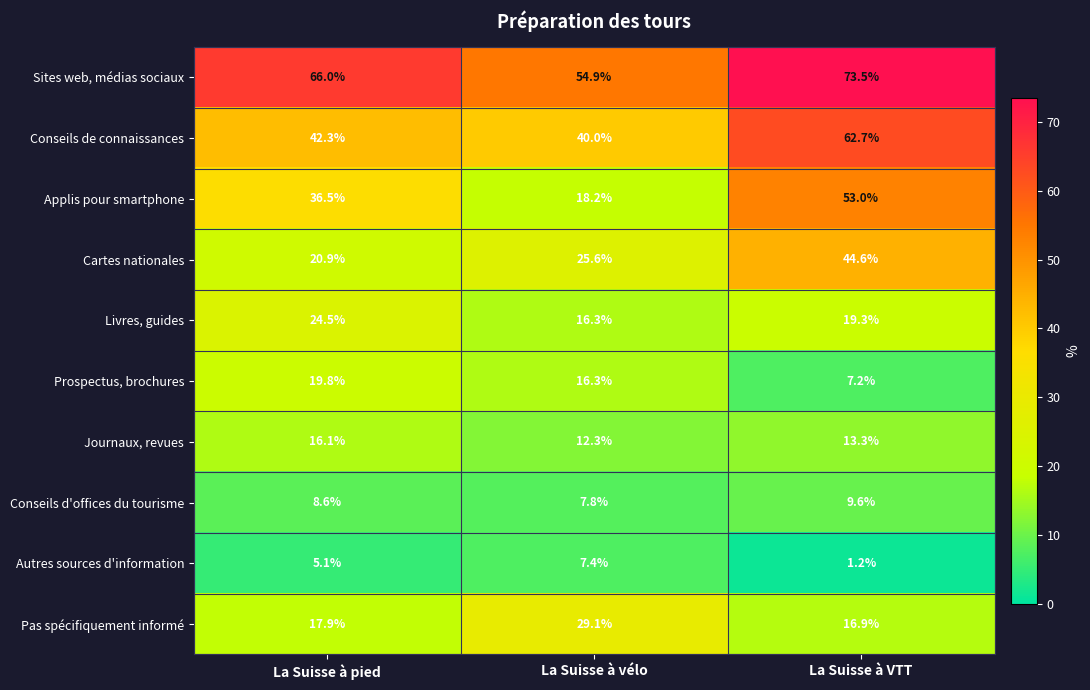

Where is Conseils de connaissances nearest to the value 51?

La Suisse à pied